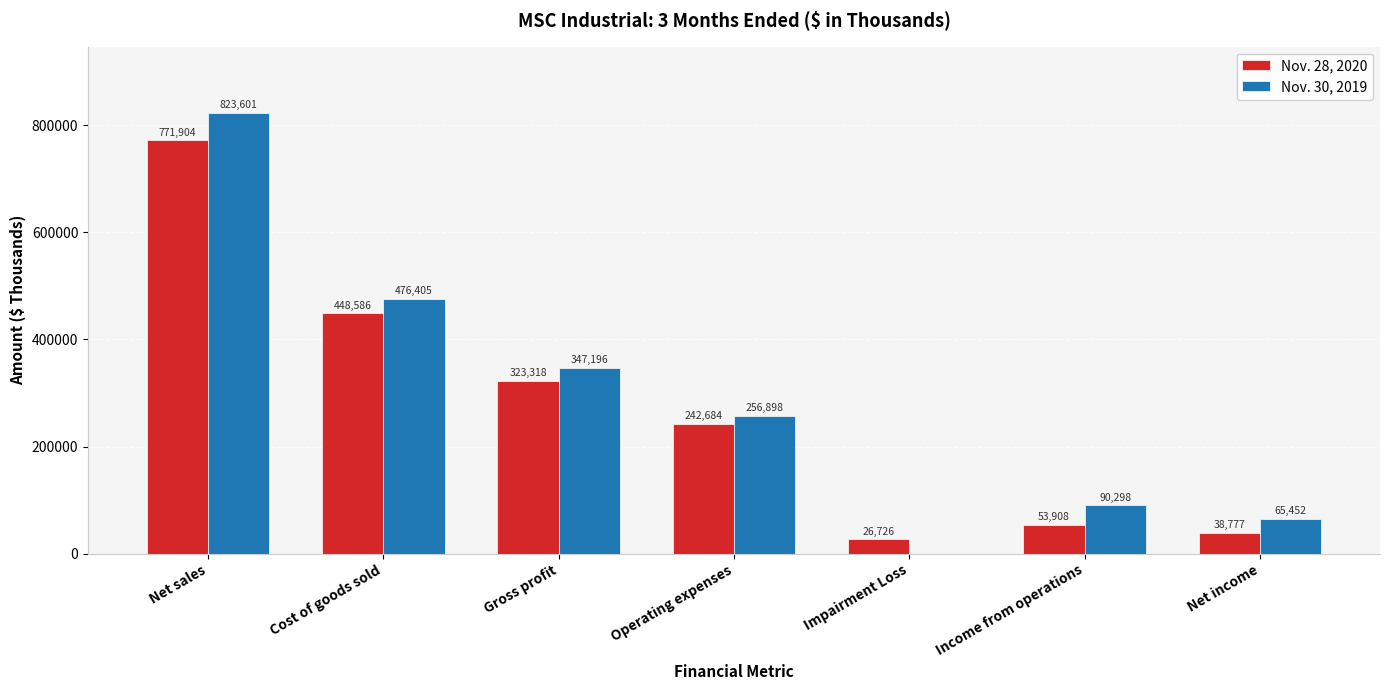

What value does the Nov. 28, 2020 series have at Net sales, to the nearest 100?

771900